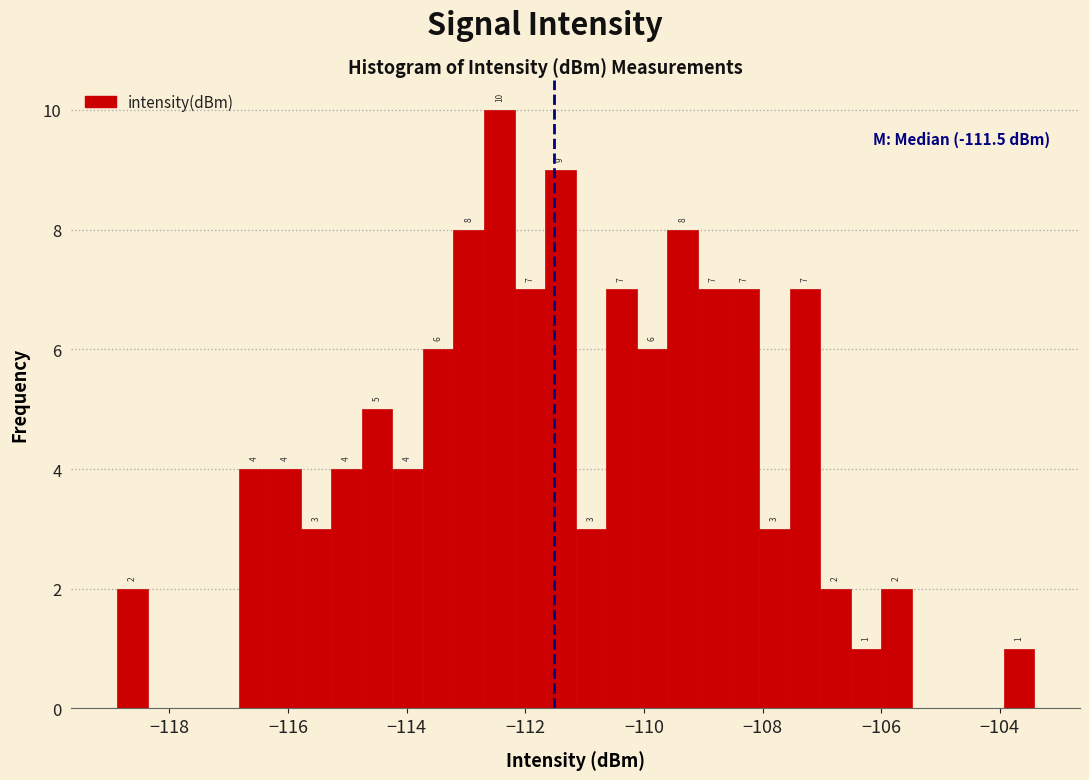

Read against the x-axis, roughly where is the centre of the tallest bar?

-112.4